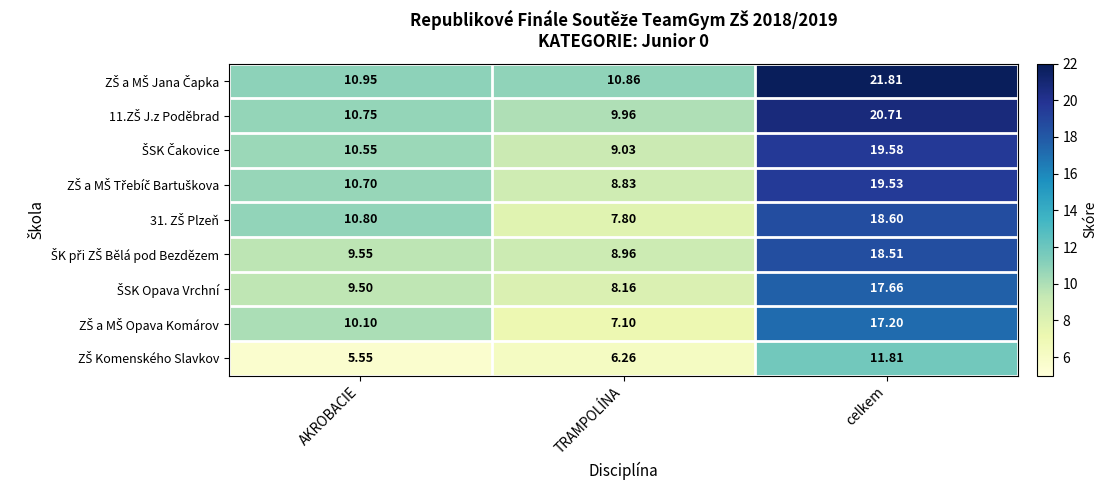

What is the maximum value shown in the chart?

21.8